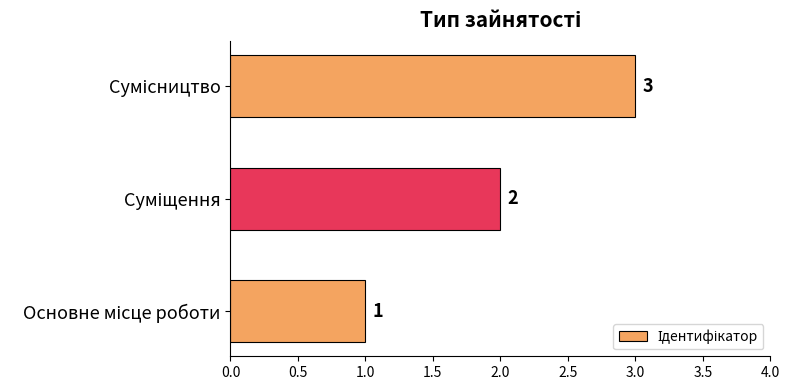

What is the maximum value shown in the chart?

3